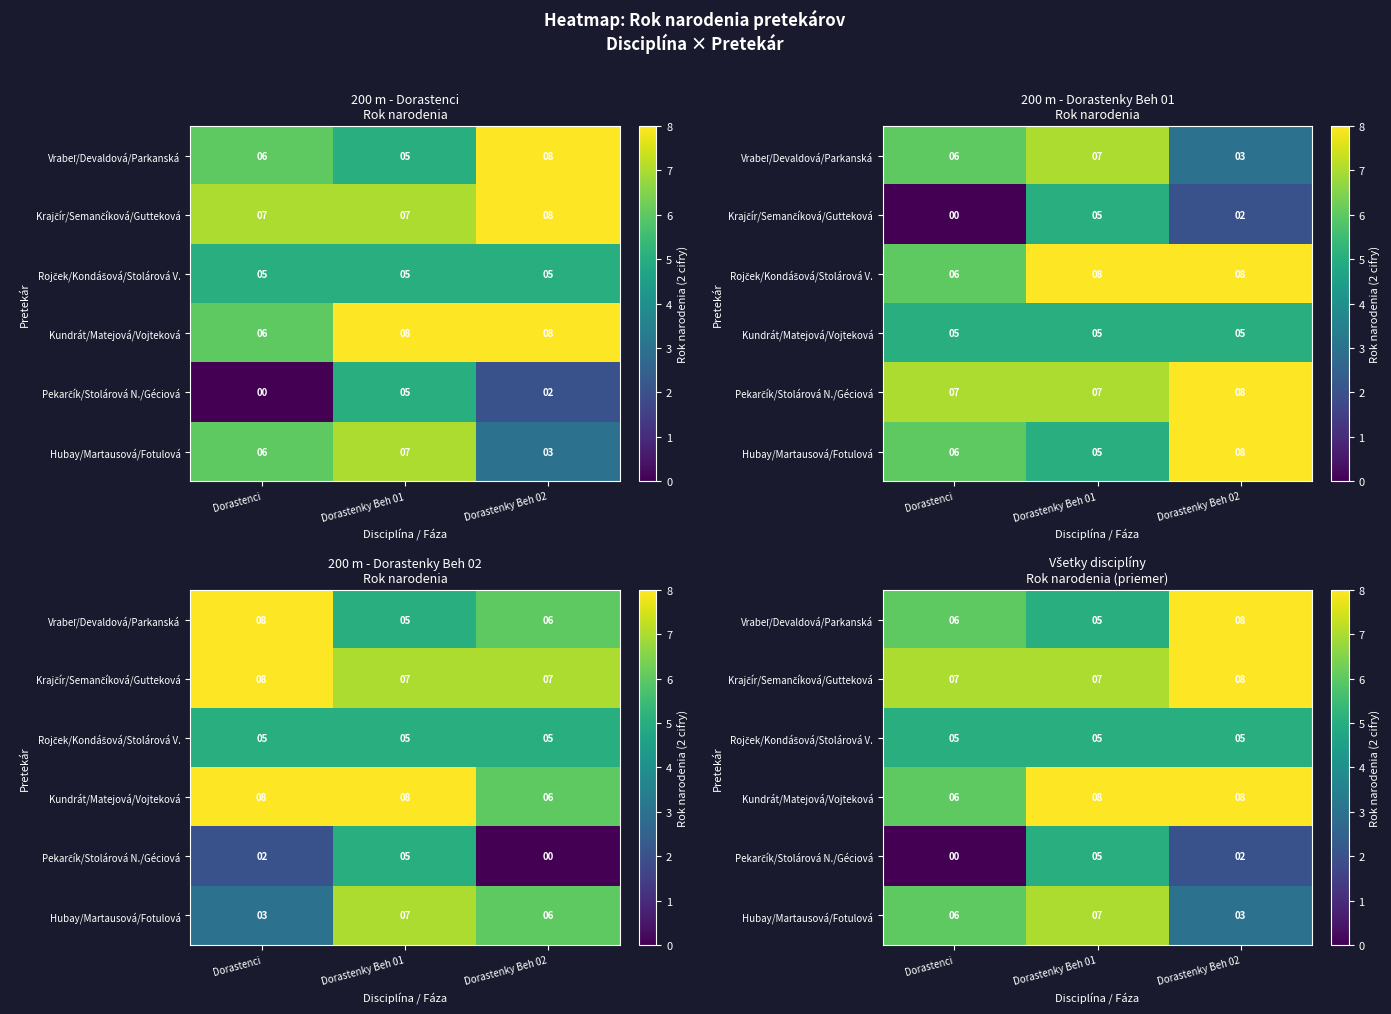

True or false: row_1 has a value of 10 at Dorastenky Beh 02.

False